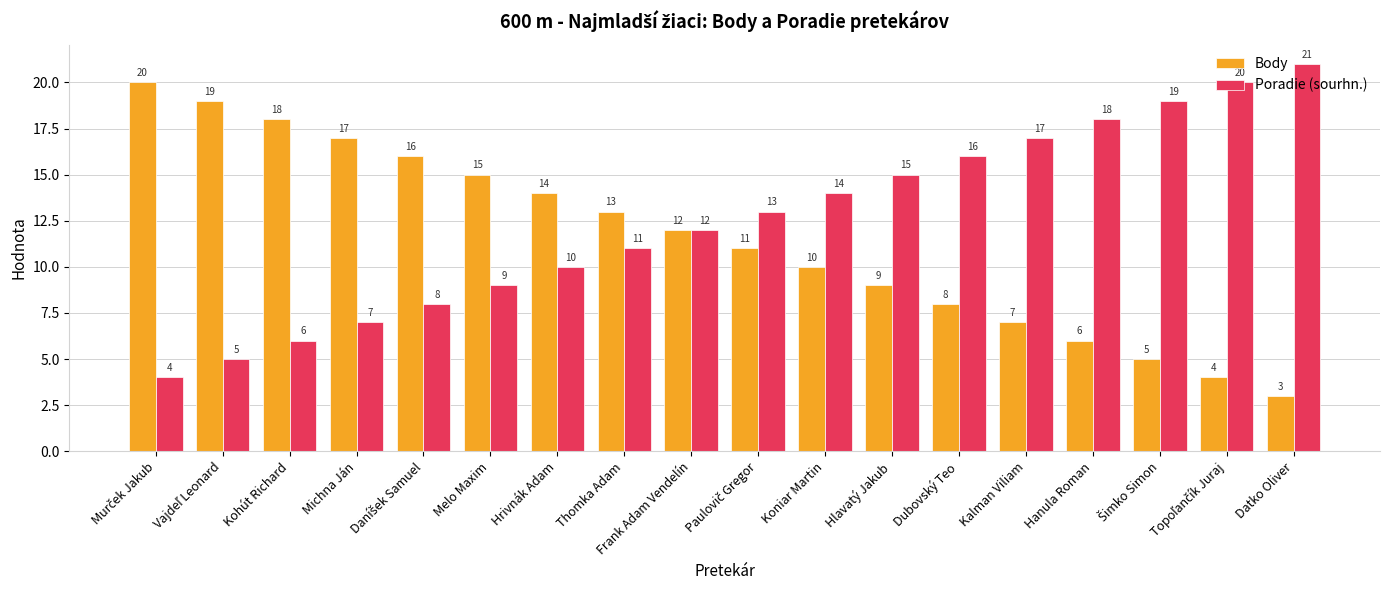

What is the spread (max minus min) of values at Kalman Viliam?

10